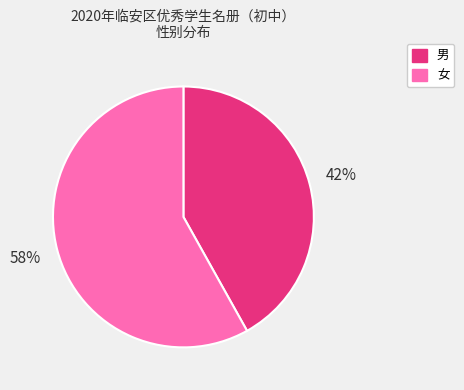

Which slice is the smallest?

男